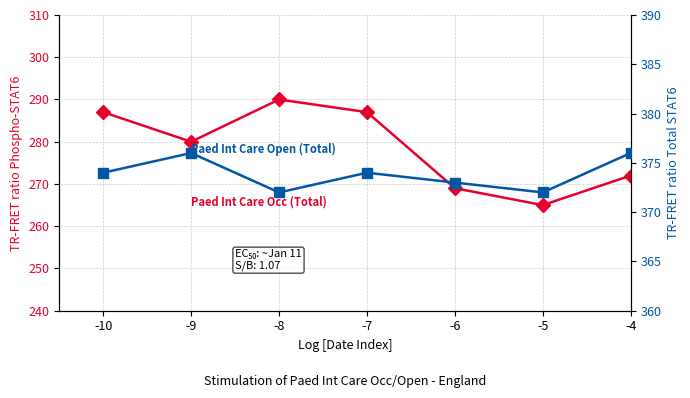

At which label does Paed Int Care Open (Total) first exceed 374?

-9